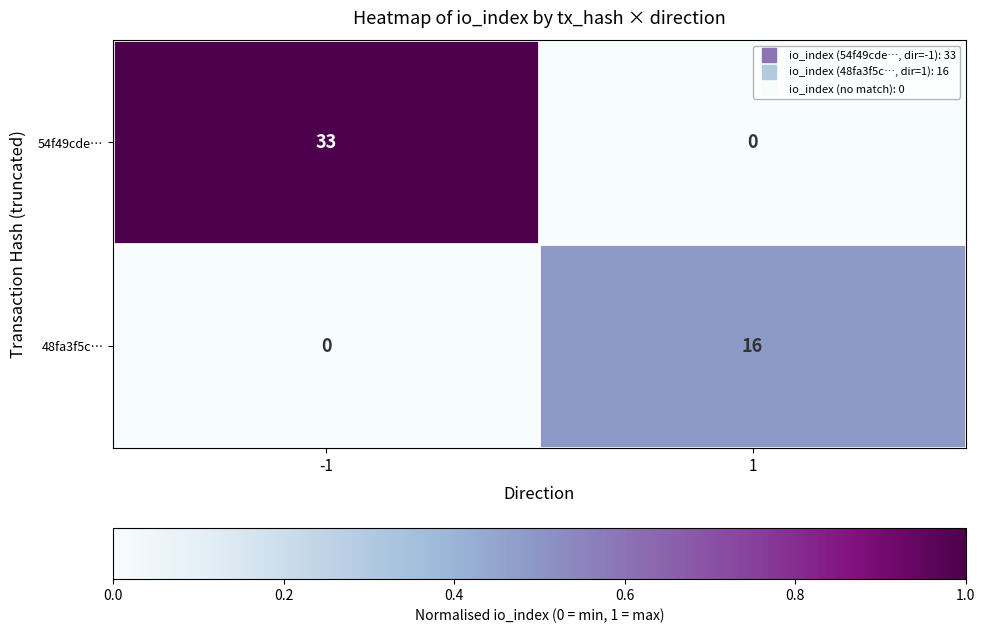

Which series has the largest total across all categories?

54f49cde…